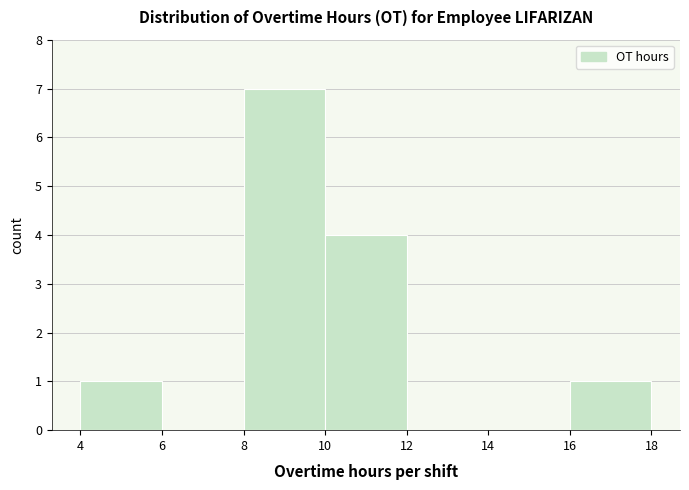

What is the height of the bar covering 16 to 18 on the x-axis? The values are not printed on the chart, so give them approximately, as read against the axis.

1